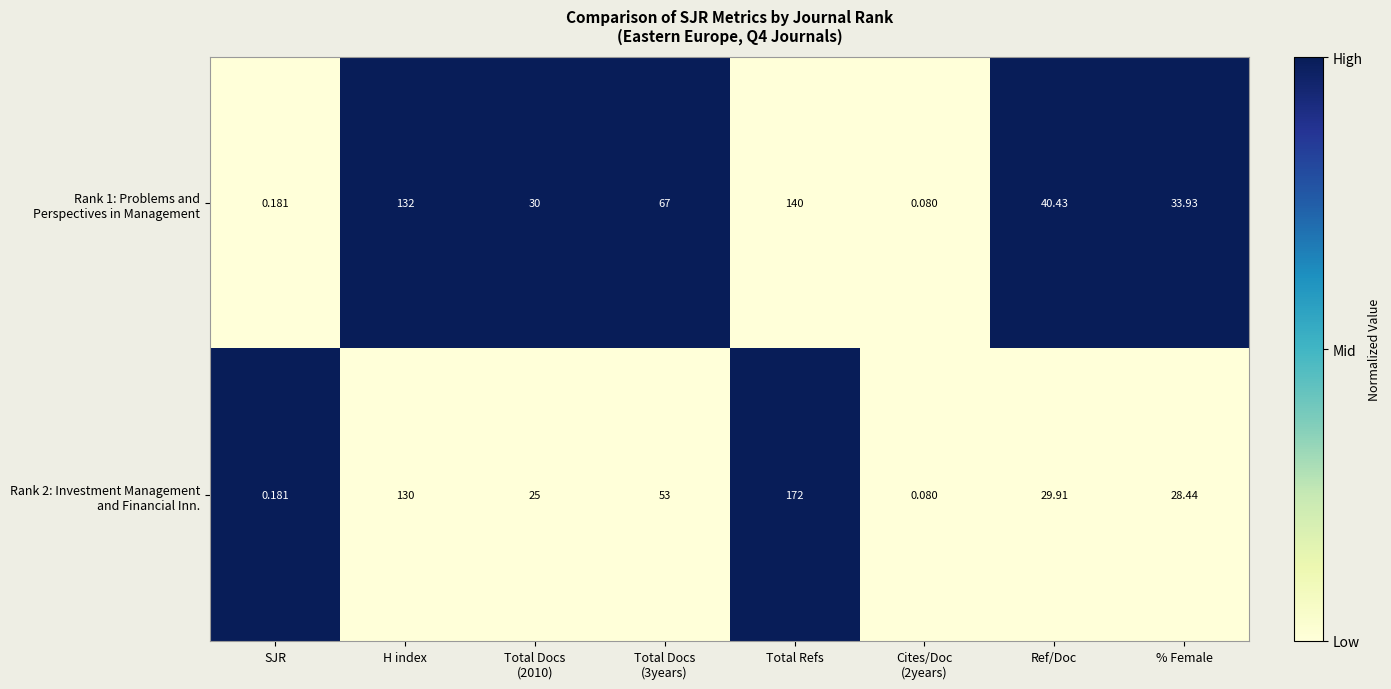

At which category is the sum across all series the highest?

Total Refs